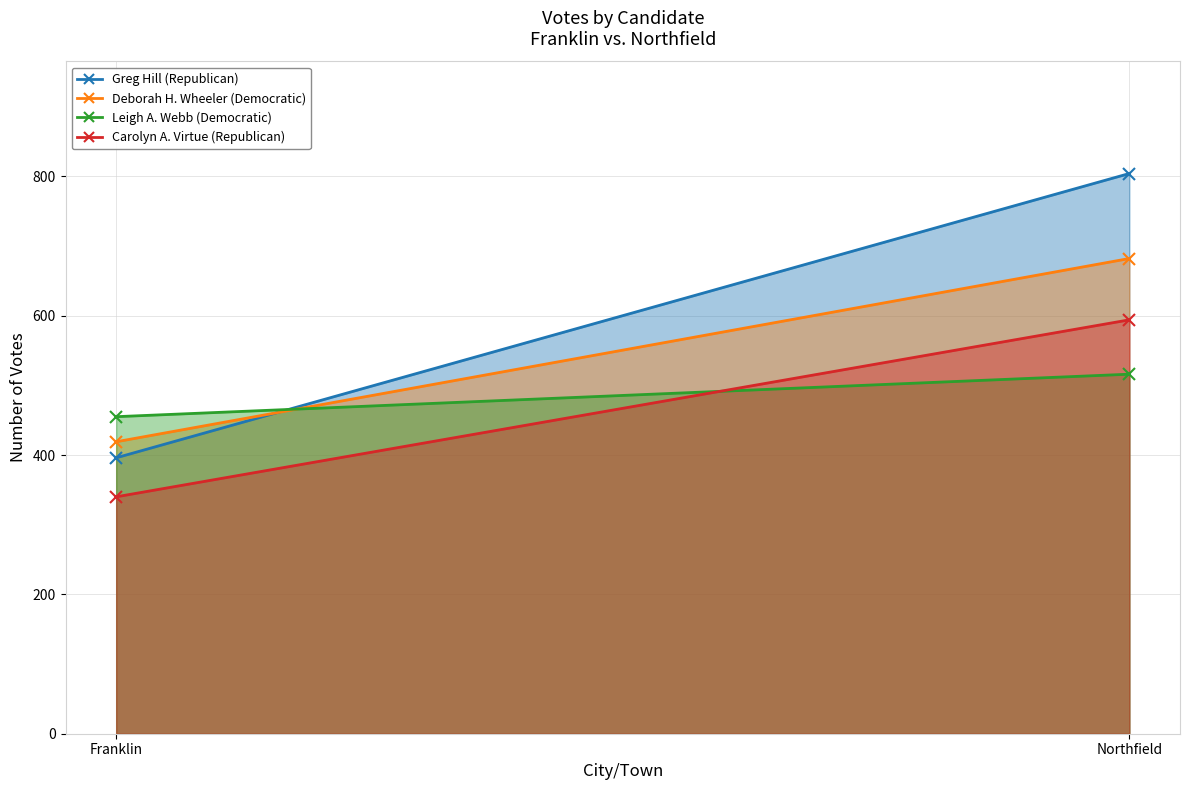

Which series changed the most between Franklin and Northfield?

Greg Hill (Republican)